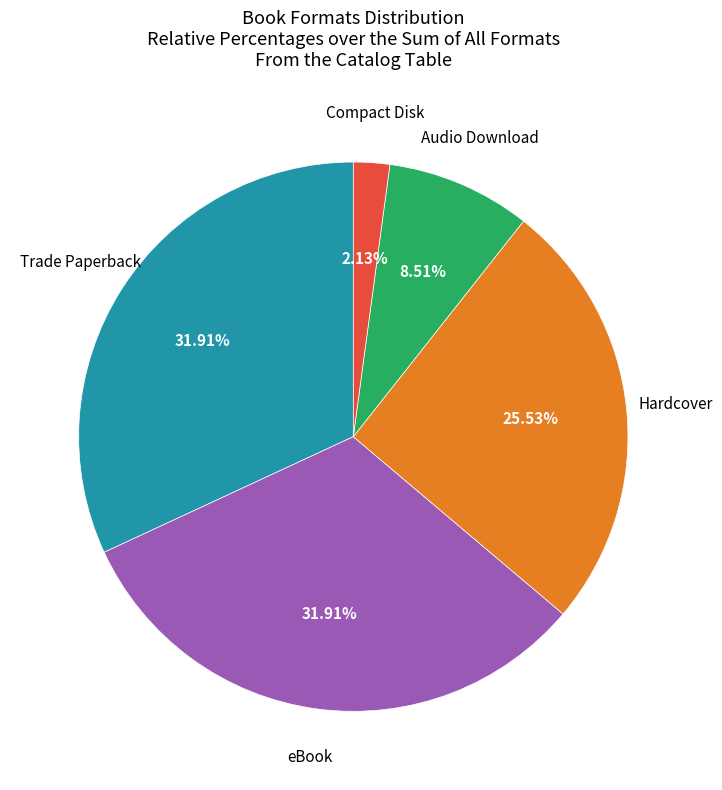

How many segments does this pie chart have?

5